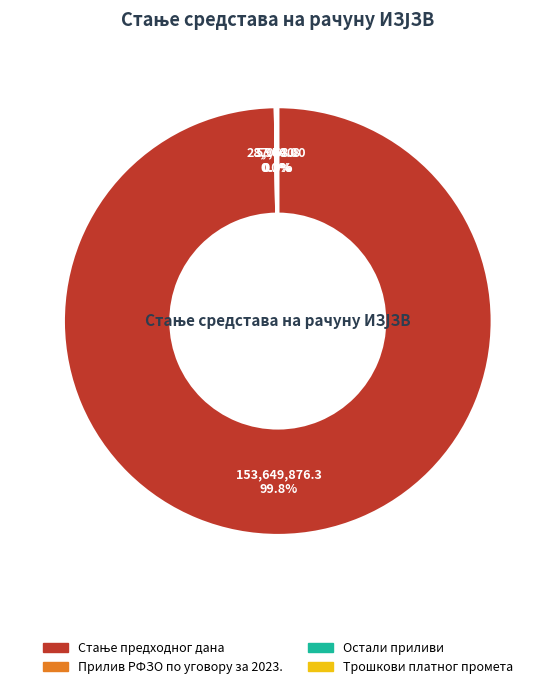

Does any single category account for the majority?

Yes